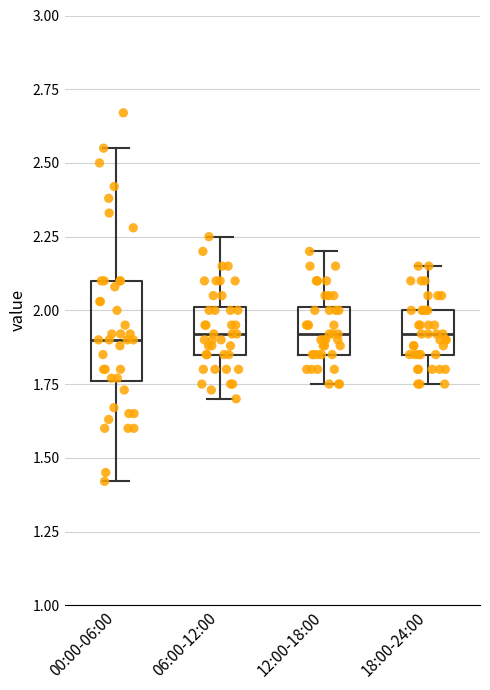

Comparing the boxes themselves (not the whiskers), which one is the tallest?

00:00-06:00